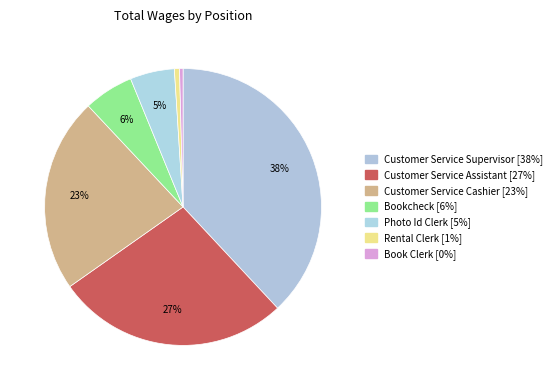

What percentage is the Customer Service Supervisor slice, to the nearest percent?

38%